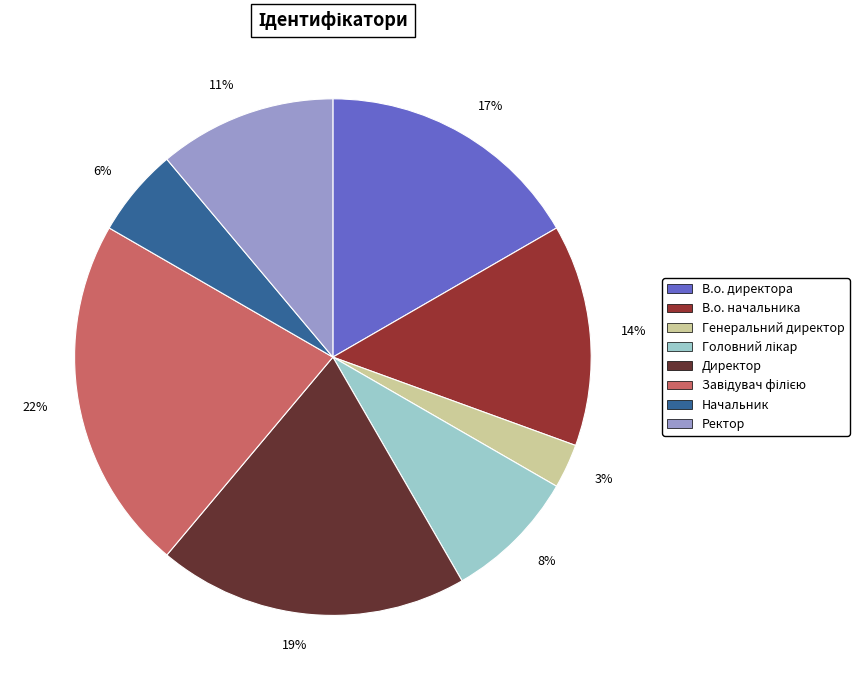

Is it true that Директор is 30% of the pie?

False